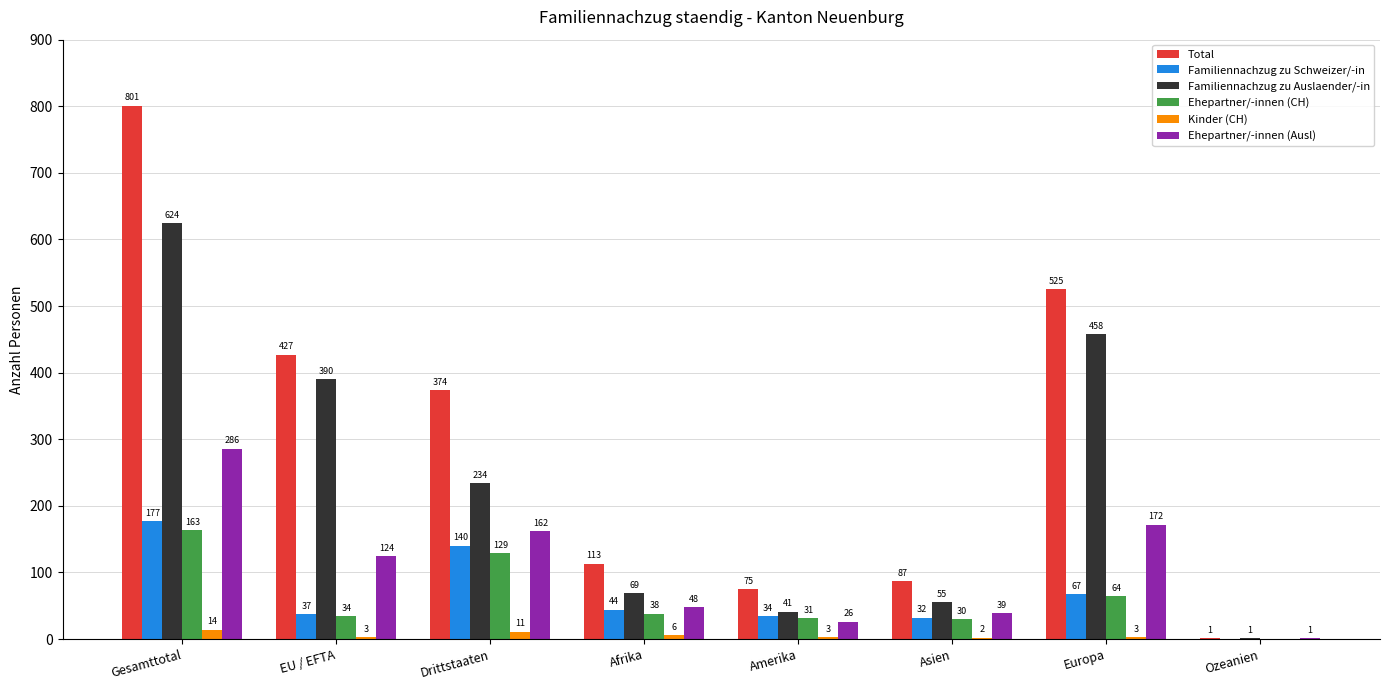

Which series has the largest total across all categories?

Total